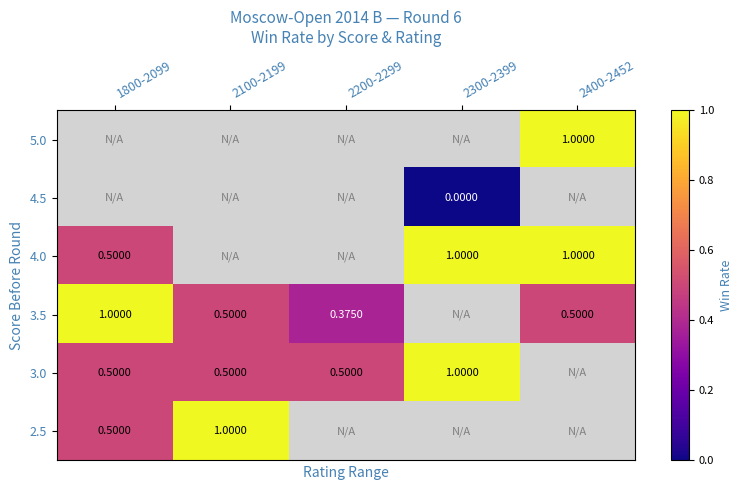

How many values in 3.0 are above zero?

4